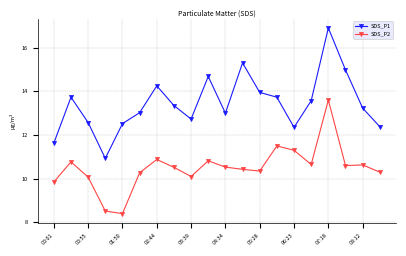

How many interior local valleys does the SDS_P1 series have?

4